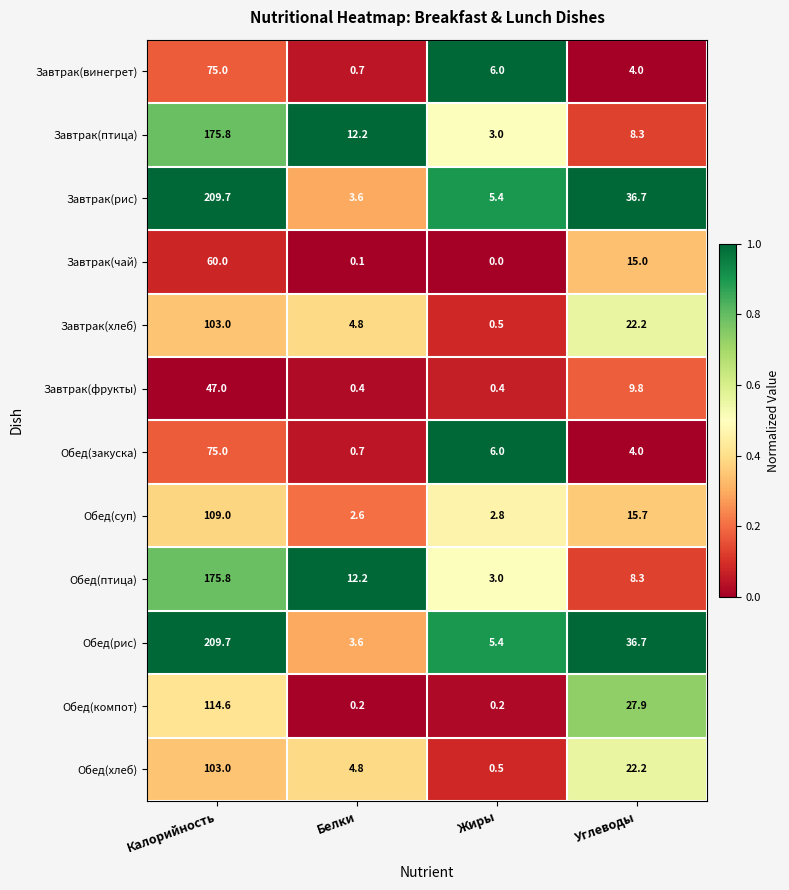

What value does the Обед(хлеб) series have at Калорийность?

103.0